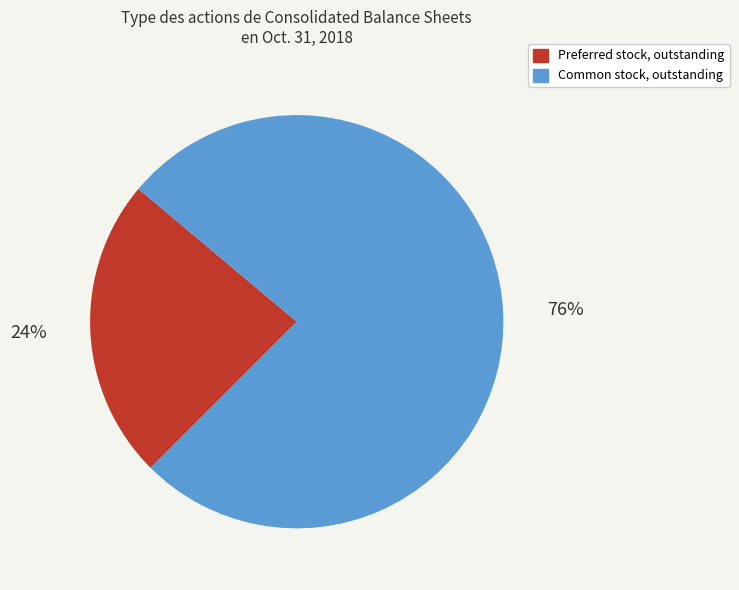

To the nearest percent, what is the average slice percentage?

50%